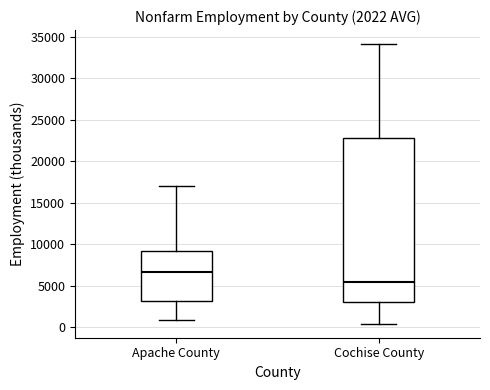

Which box's median line is the lowest?

Cochise County